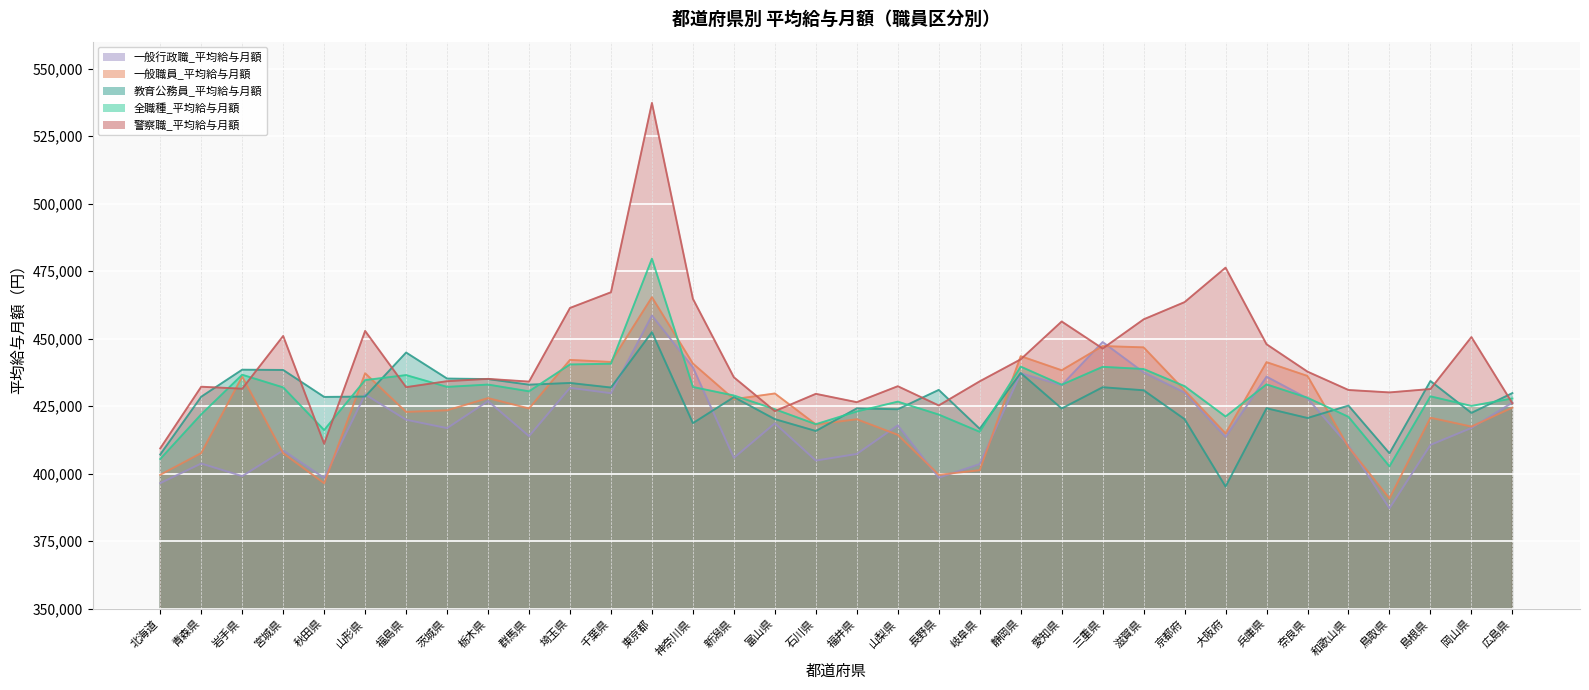

Which category has the lowest value in the 教育公務員_平均給与月額 series?

大阪府